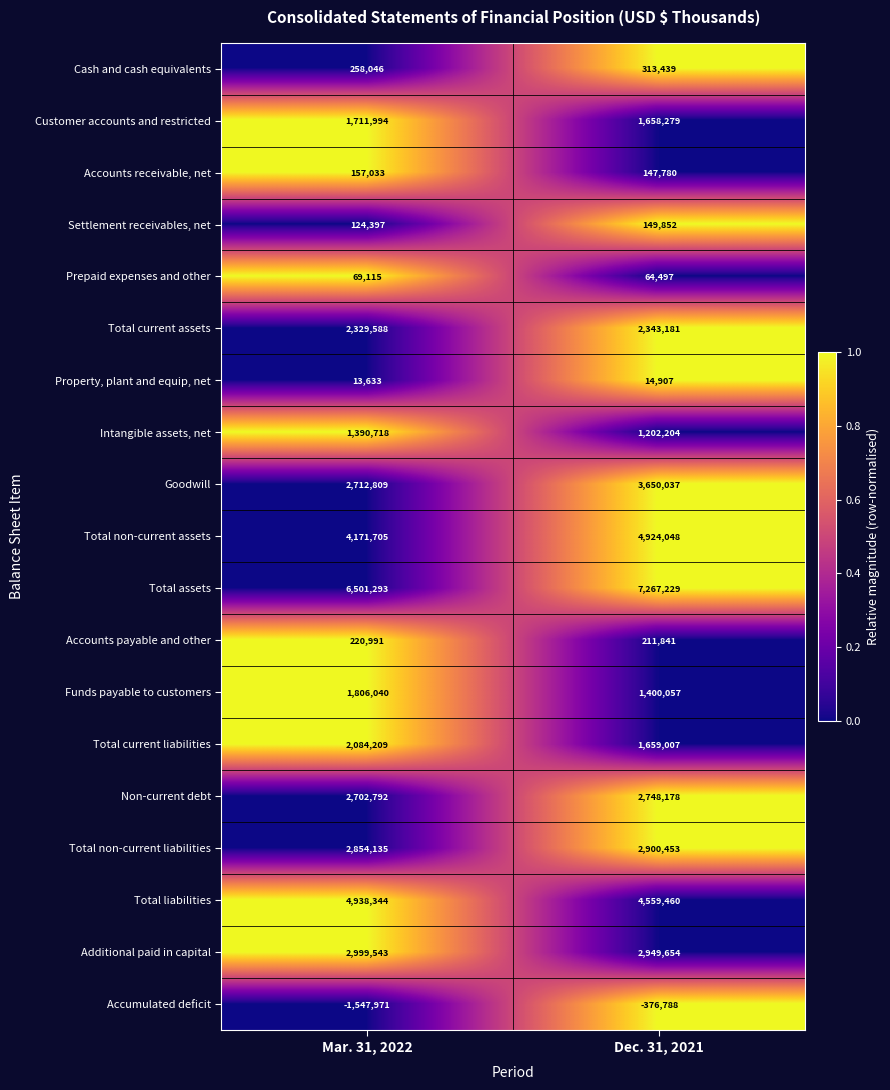

Which series has the largest total across all categories?

Total assets